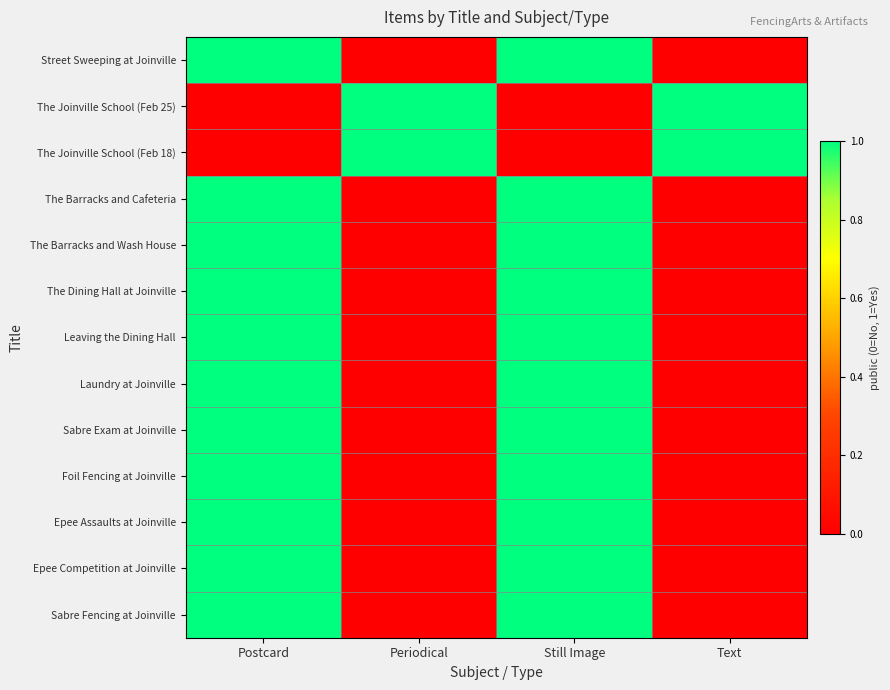

Which label corresponds to the largest value in the chart?

Postcard